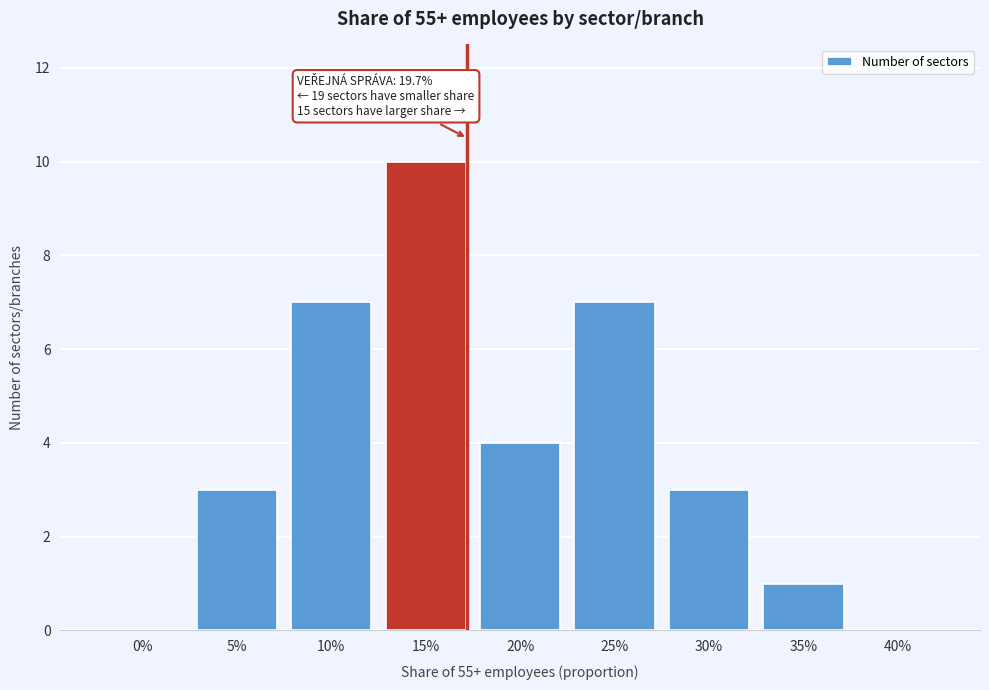

Reading left to right, extract all data points from this chart.

0%=0	5%=3	10%=7	15%=10	20%=4	25%=7	30%=3	35%=1	40%=0